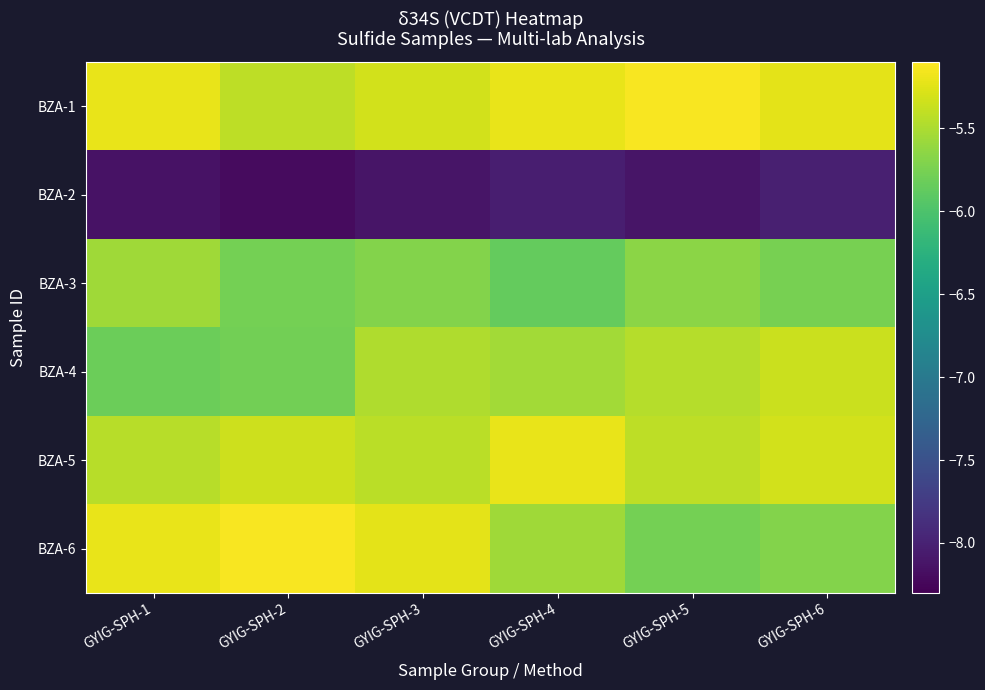

What is the total value across all series at GYIG-SPH-1?

-35.4